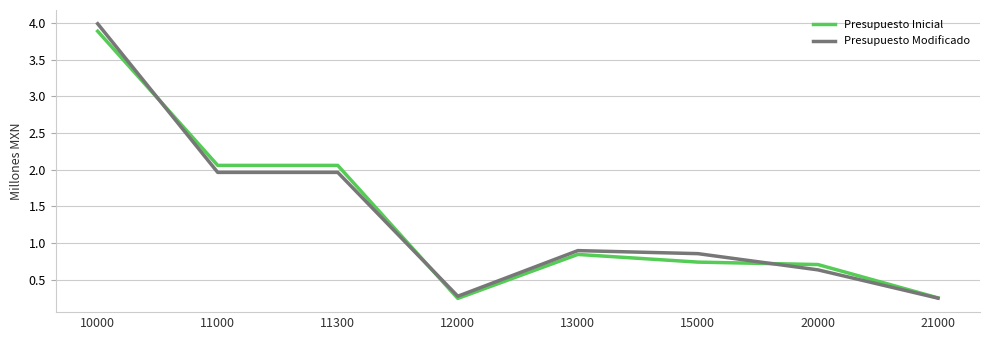

Between which two adjacent categories do Presupuesto Modificado and Presupuesto Inicial first intersect?

10000 and 11000